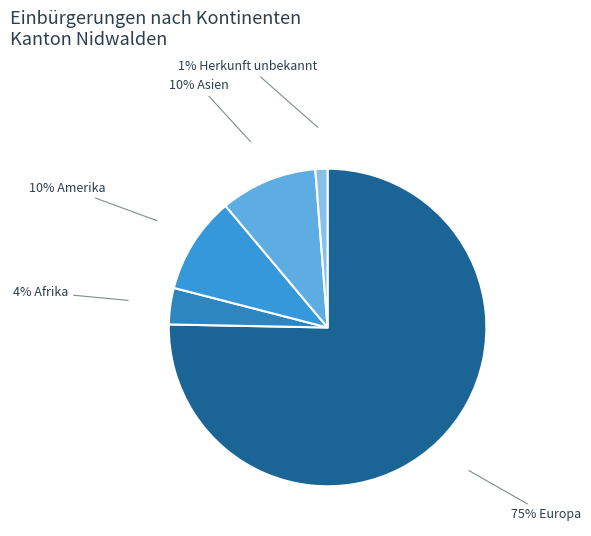

To the nearest percent, what is the difference between the largest and smallest slice percentages?

74%